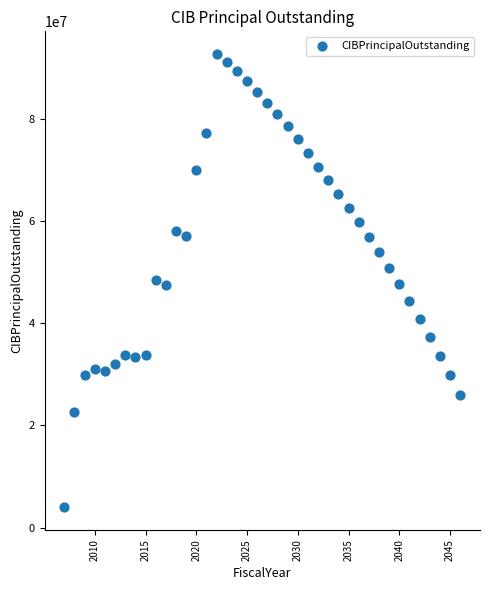

What is the range of Y values (max minus min)?

88655000